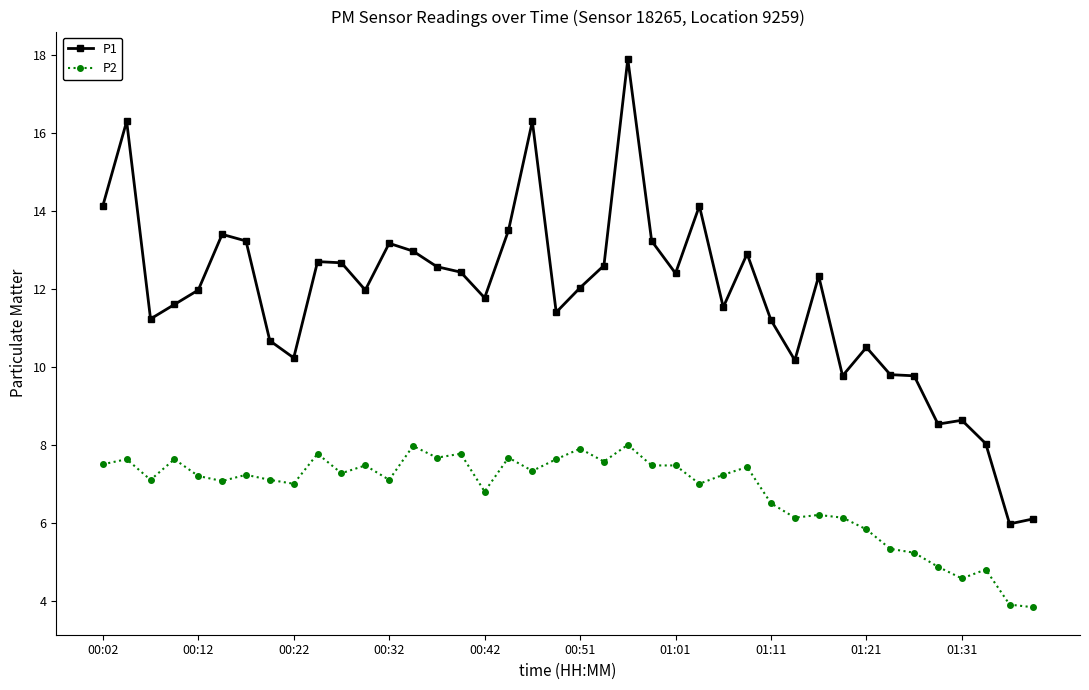

Rank the series by their average value, from lowest to highest.

P2, P1